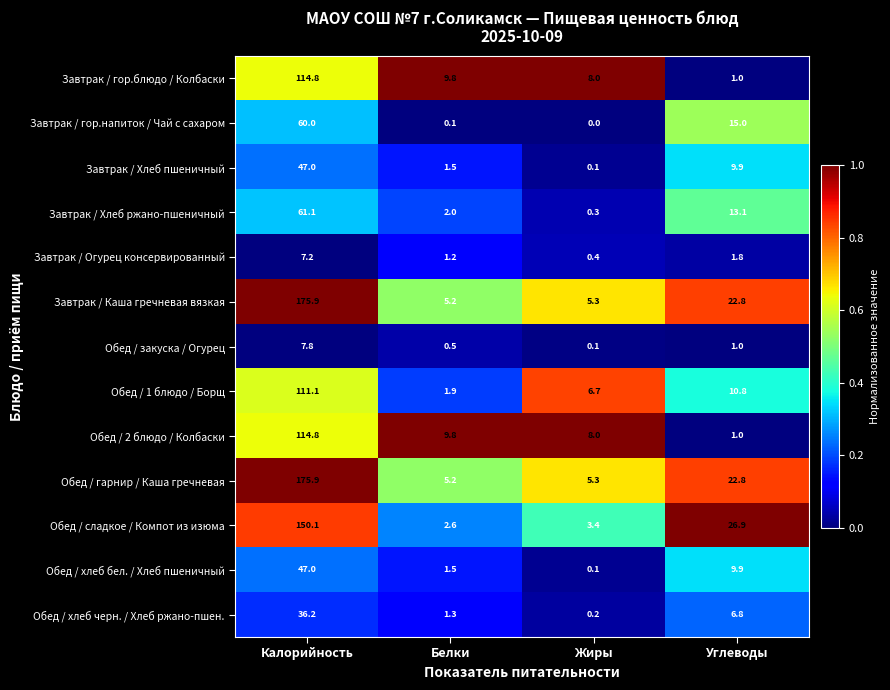

Between Белки and Жиры, which series saw the biggest shift?

Обед / 1 блюдо / Борщ